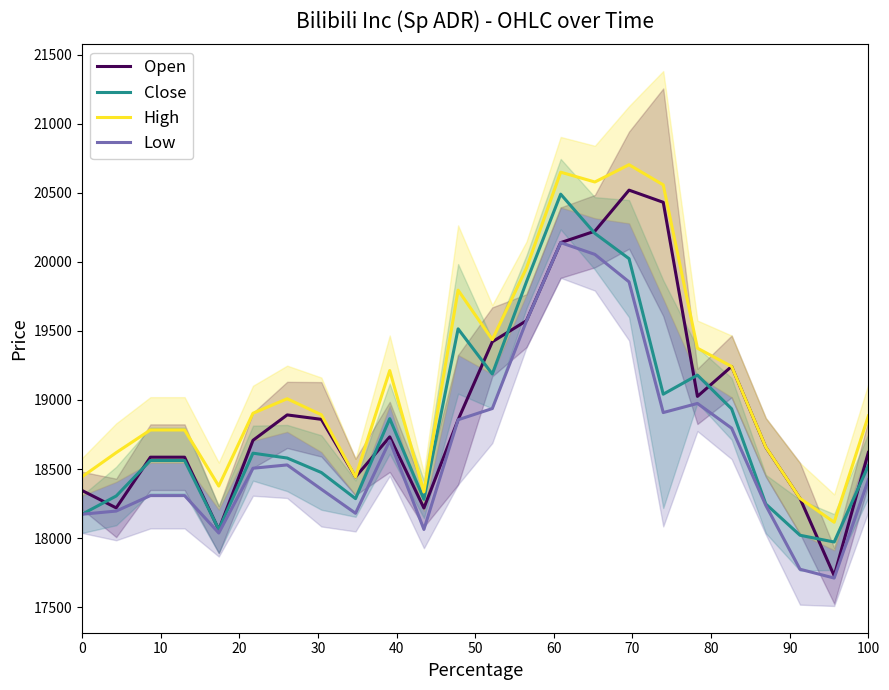

At 30, list the series in order from largest to smallest.

High, Open, Close, Low